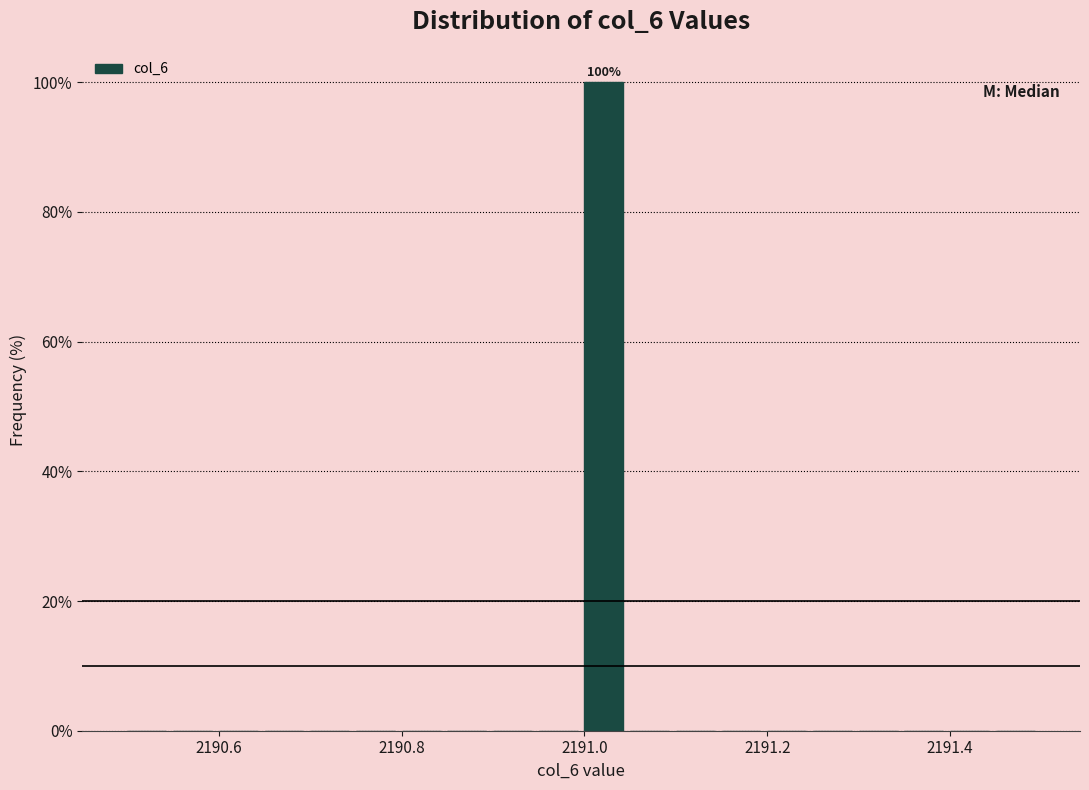

Read against the x-axis, roughly where is the centre of the tallest bar?

2191.02